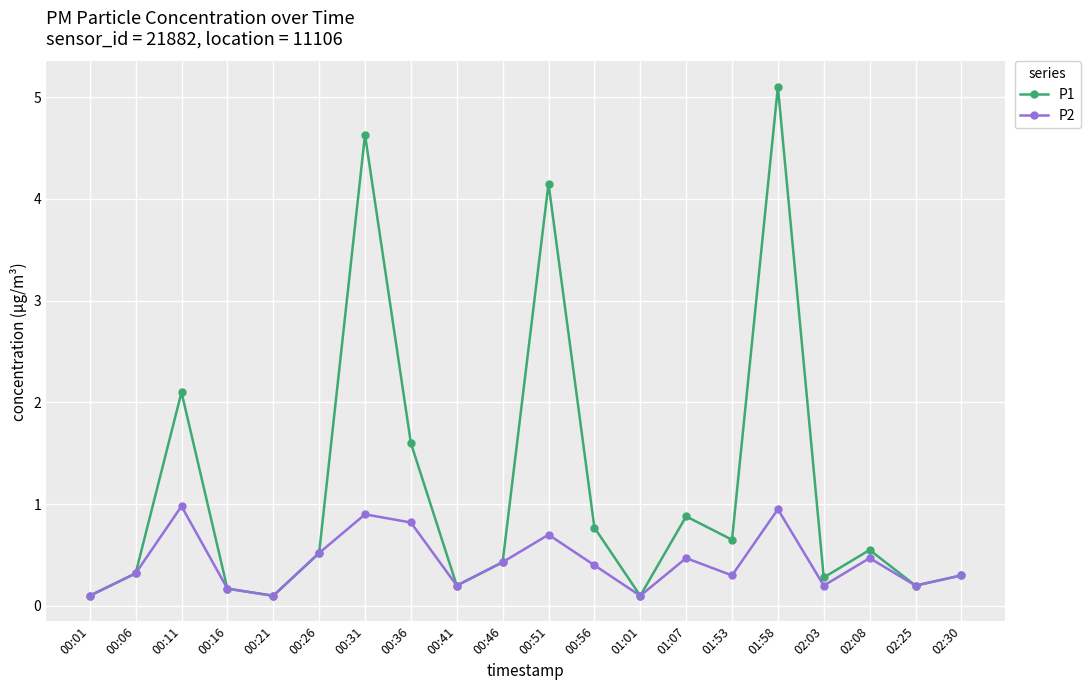

Which series changed the most between 01:07 and 02:30?

P1